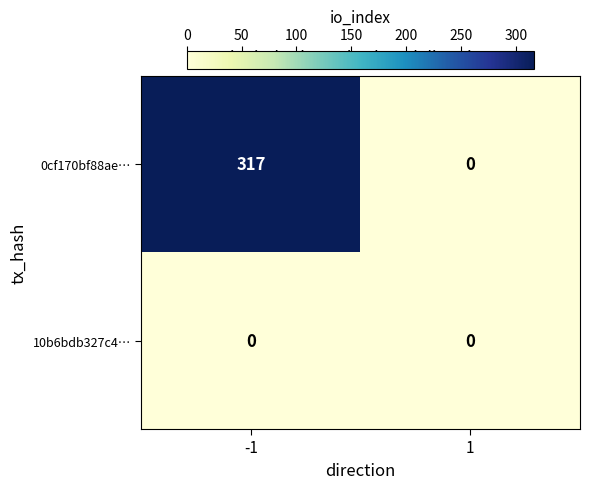

The value of 0cf170bf88ae… at 1 is 115. True or false?

False